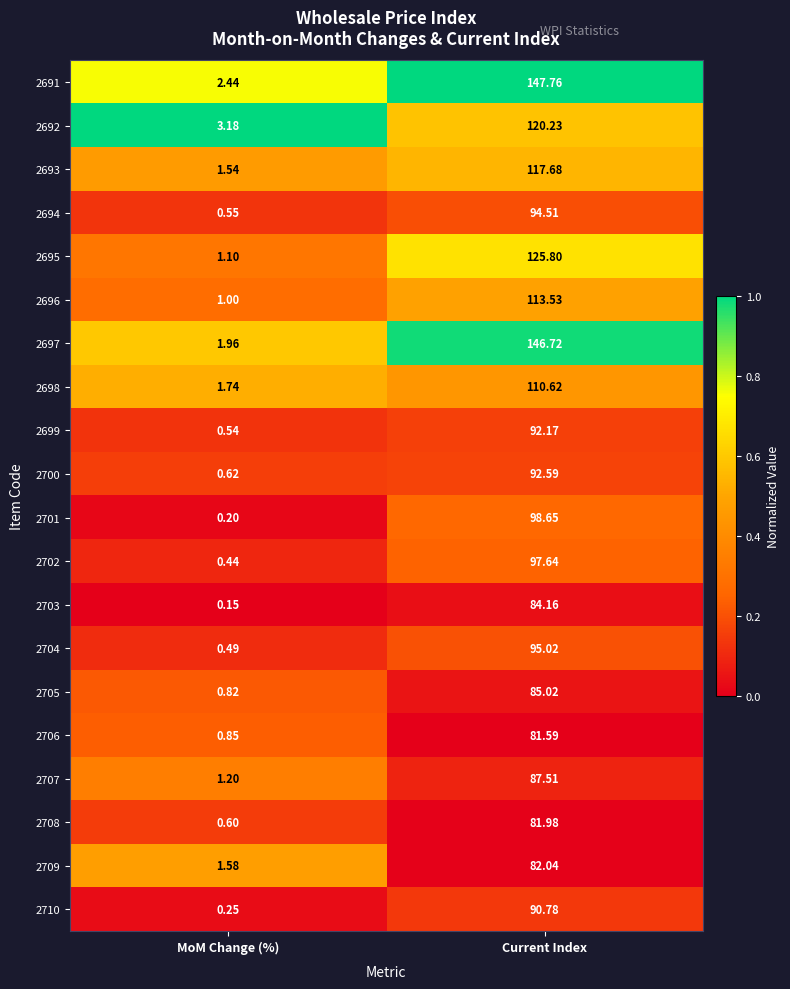

At which category is the sum across all series the highest?

Current Index